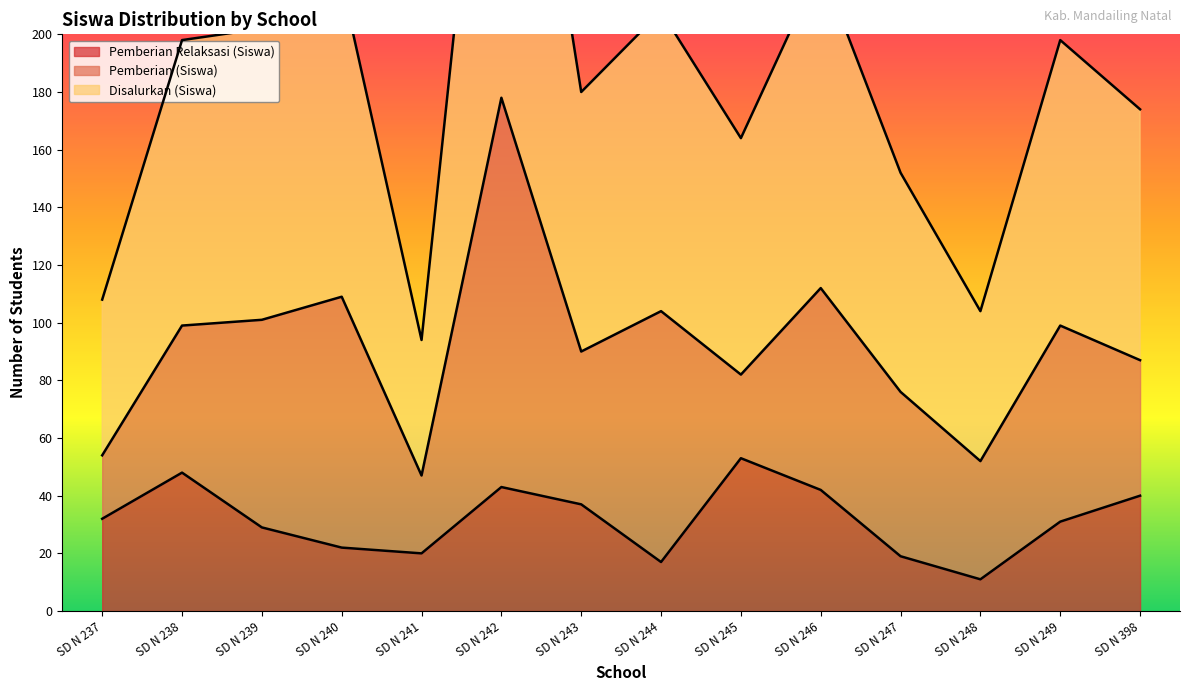

At which category is the sum across all series the highest?

SD N 242